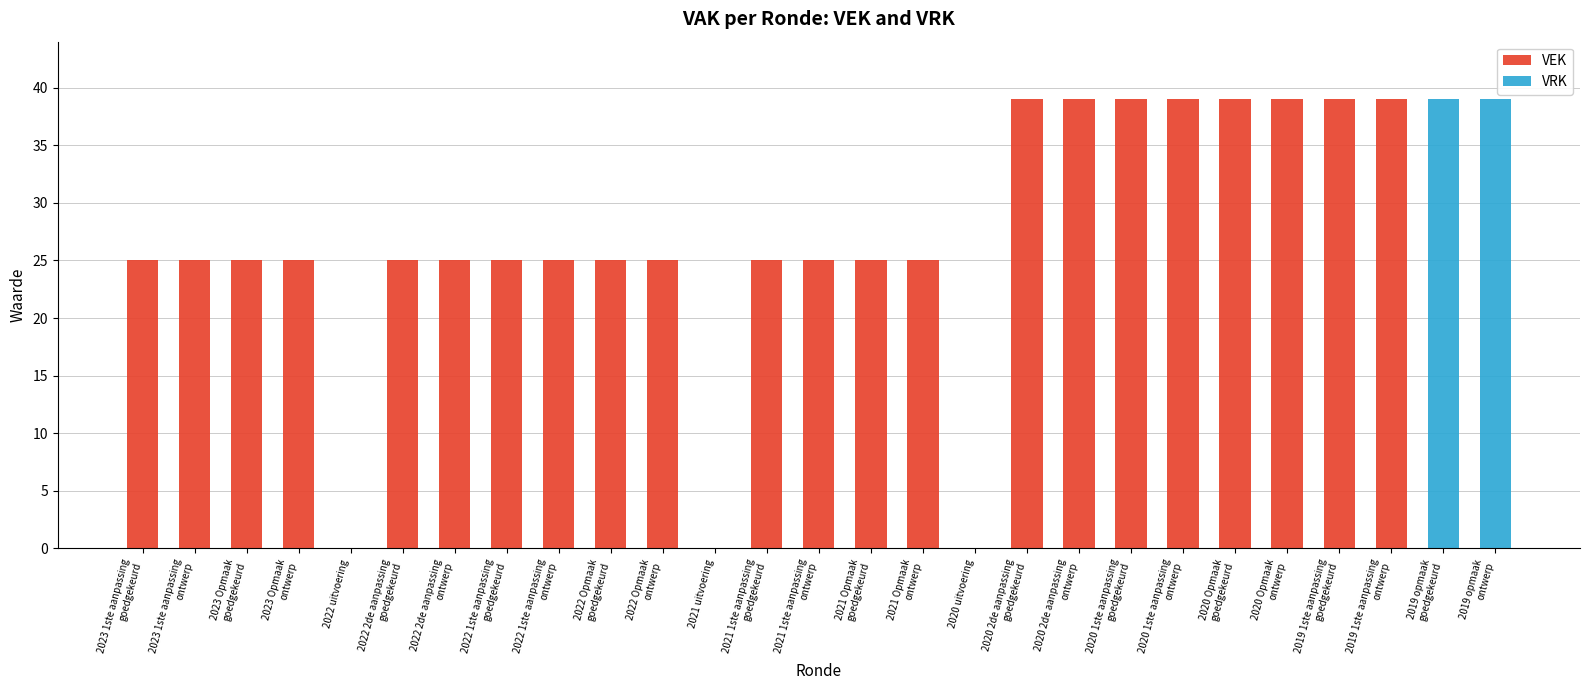

What is the maximum value for VEK?

39